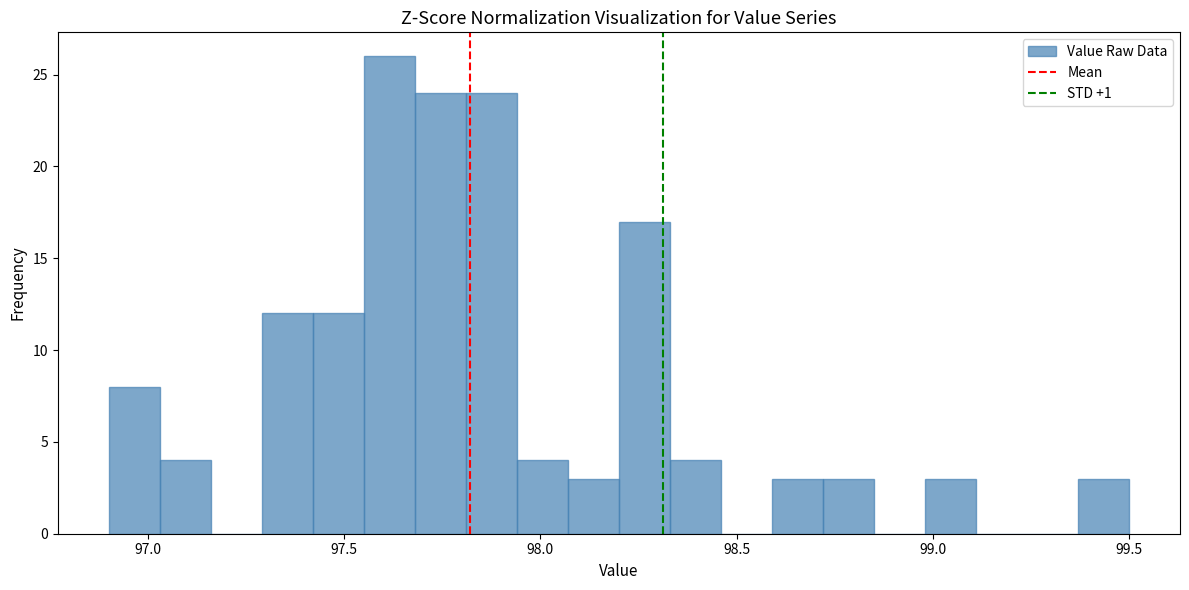

Read against the x-axis, roughly where is the centre of the tallest bar?

97.60